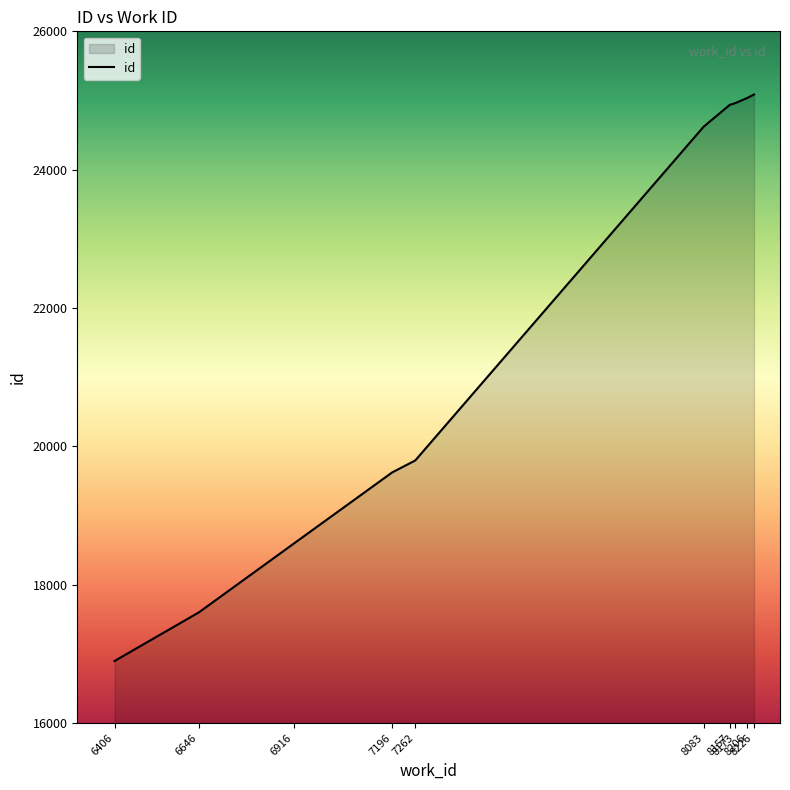

What is the difference between the maximum and minimum values?

8191